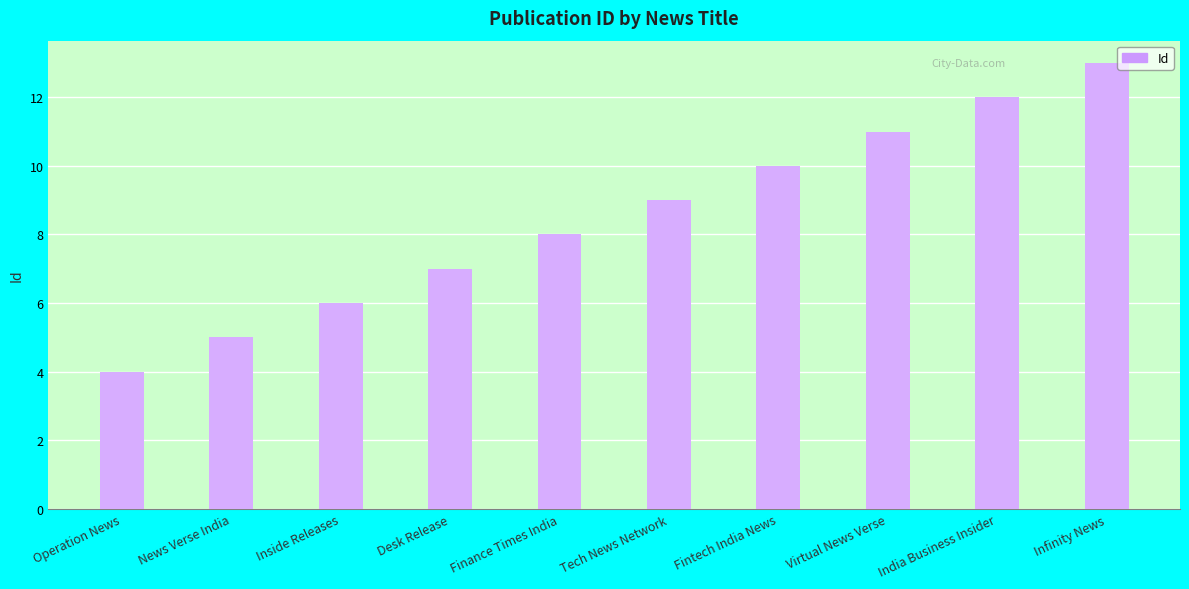

Between Finance Times India and News Verse India, which is larger?

Finance Times India